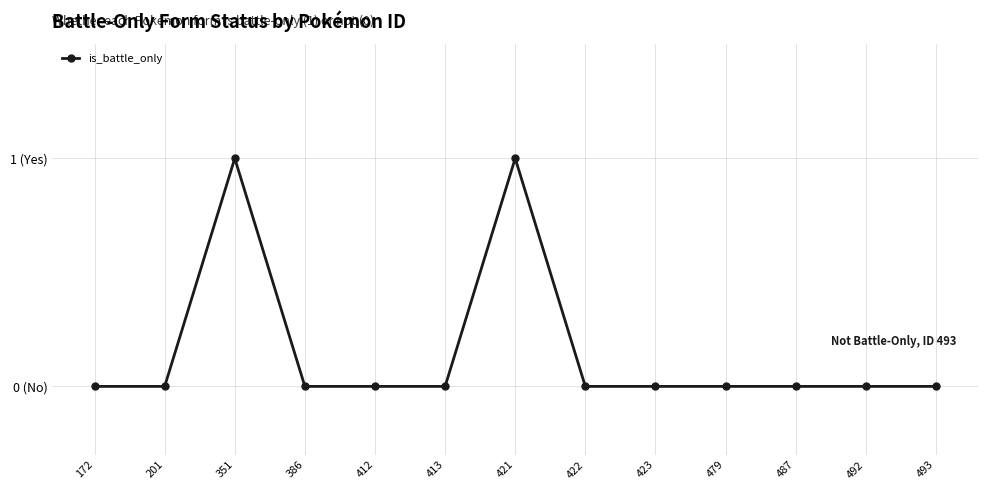

Is this an area chart (filled region under the line)?

No